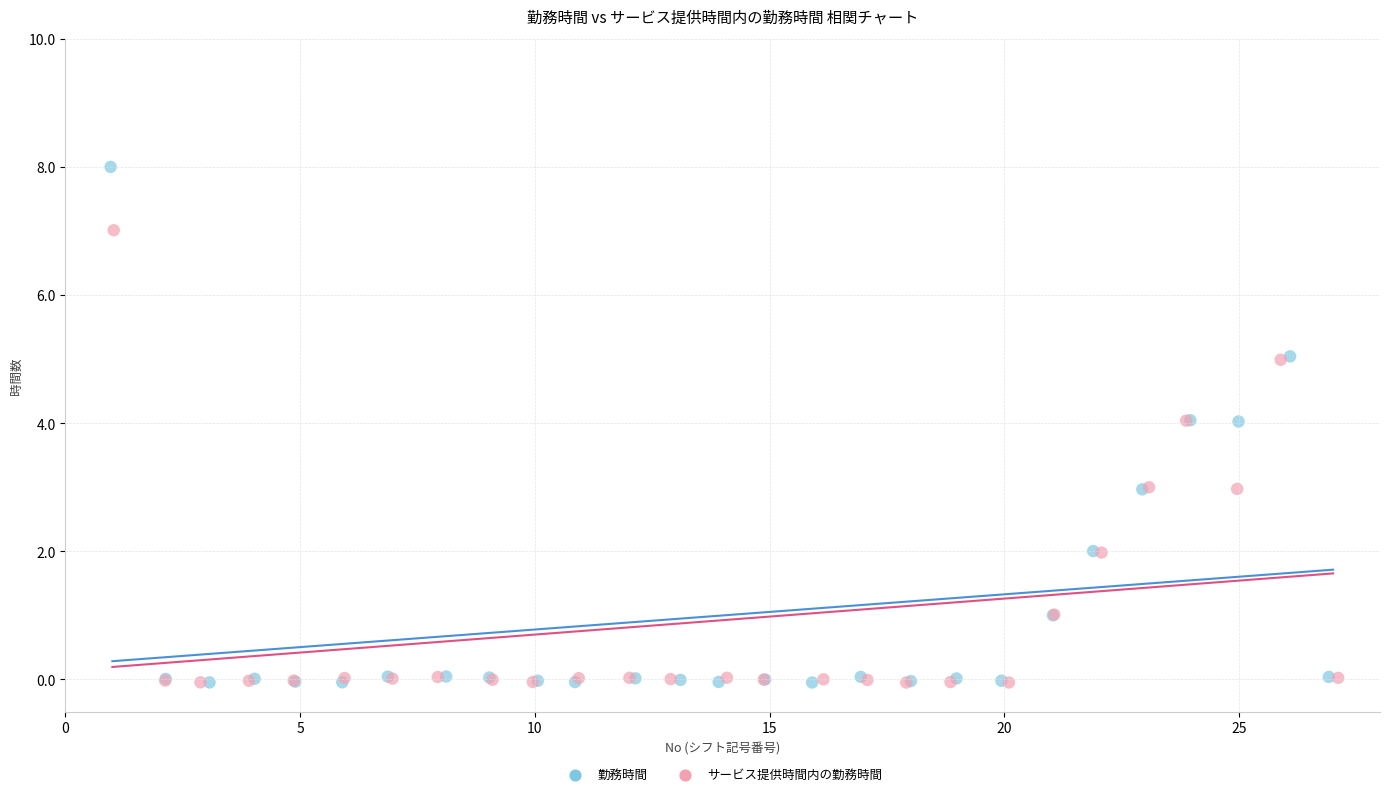

What are all the series names shown in the legend?

勤務時間, サービス提供時間内の勤務時間